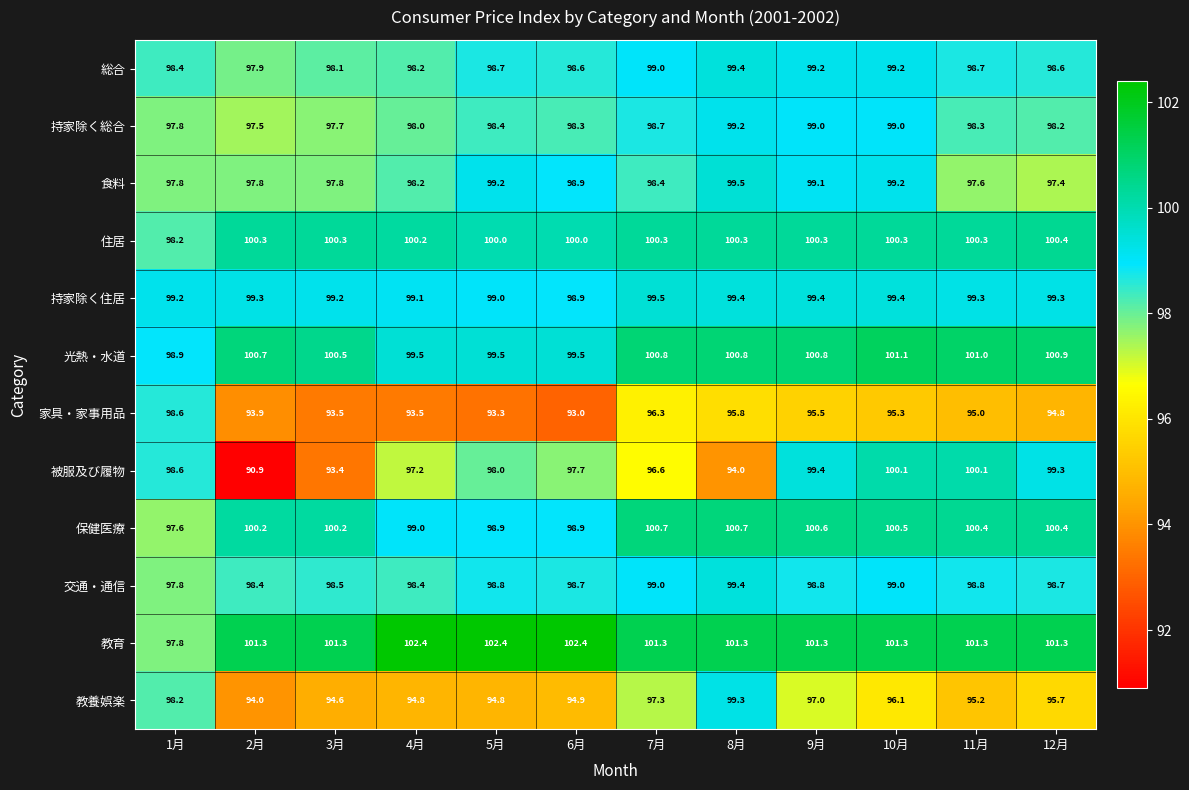

Which series has the largest total across all categories?

教育